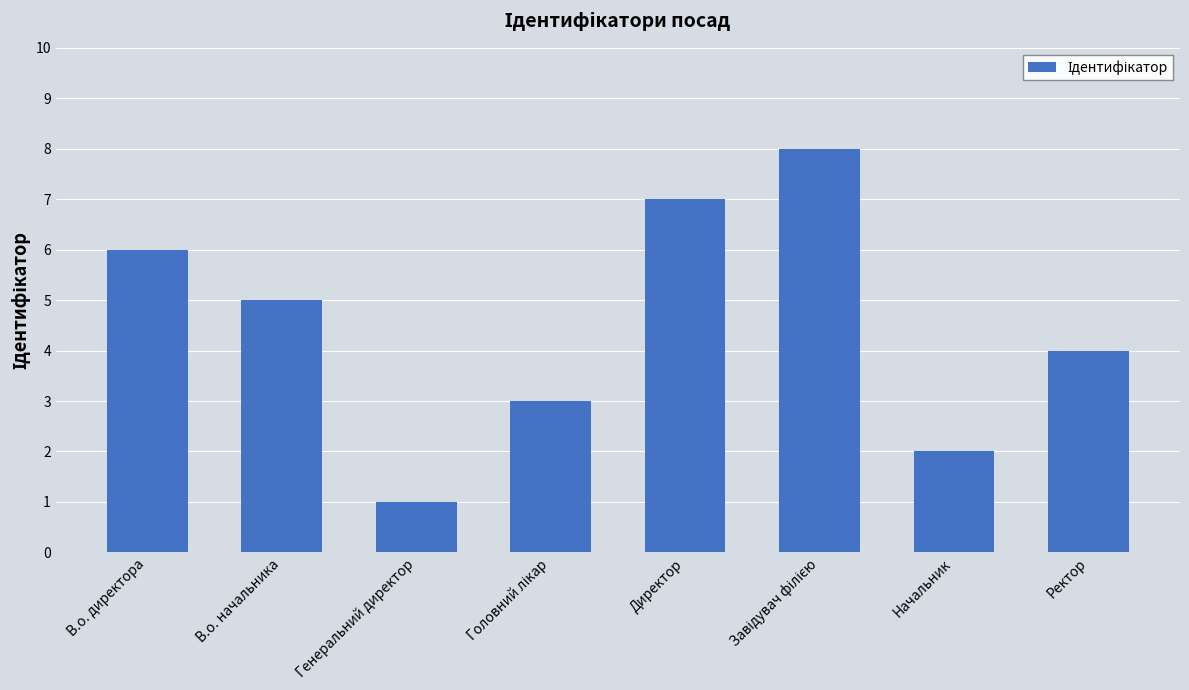

At which category does the chart reach its minimum across all series?

Генеральний директор